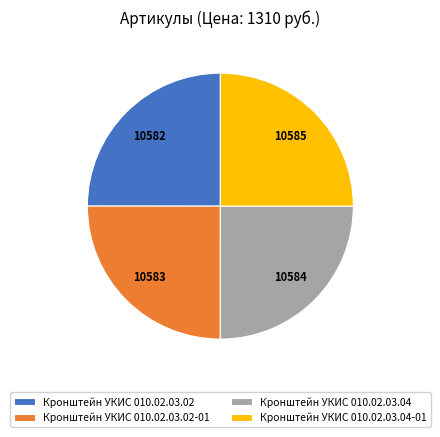

Does Кронштейн УКИС 010.02.03.04 represent more than half of the total?

No